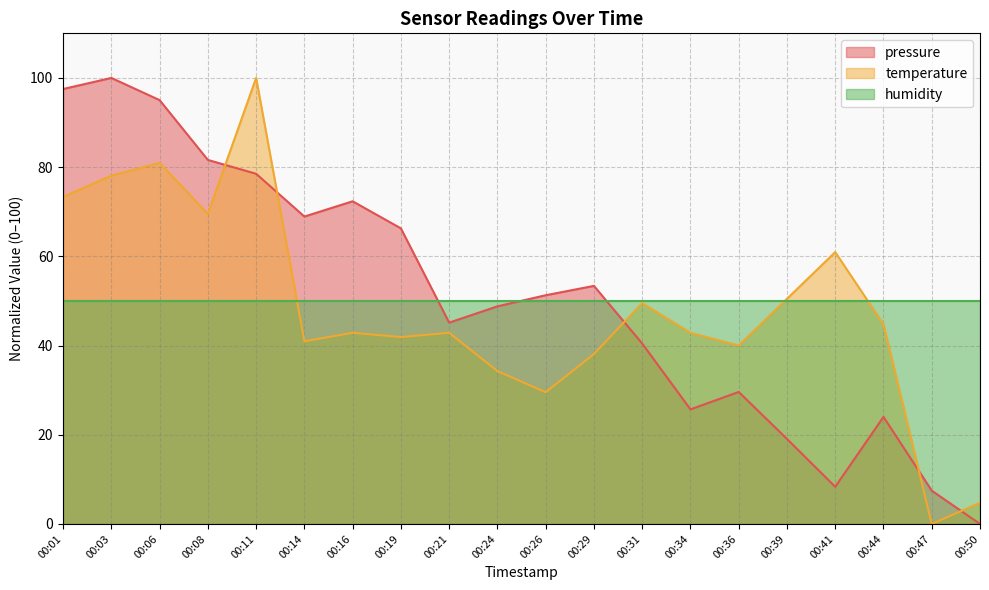

What is the difference between the temperature values at 00:16 and 00:01?

30.5